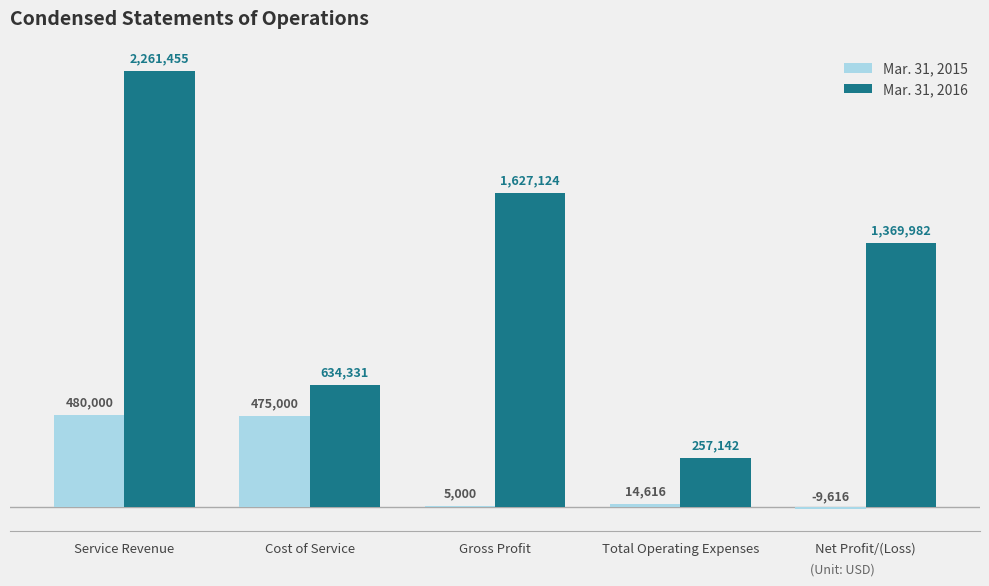

What position from the left is Total Operating Expenses?

4